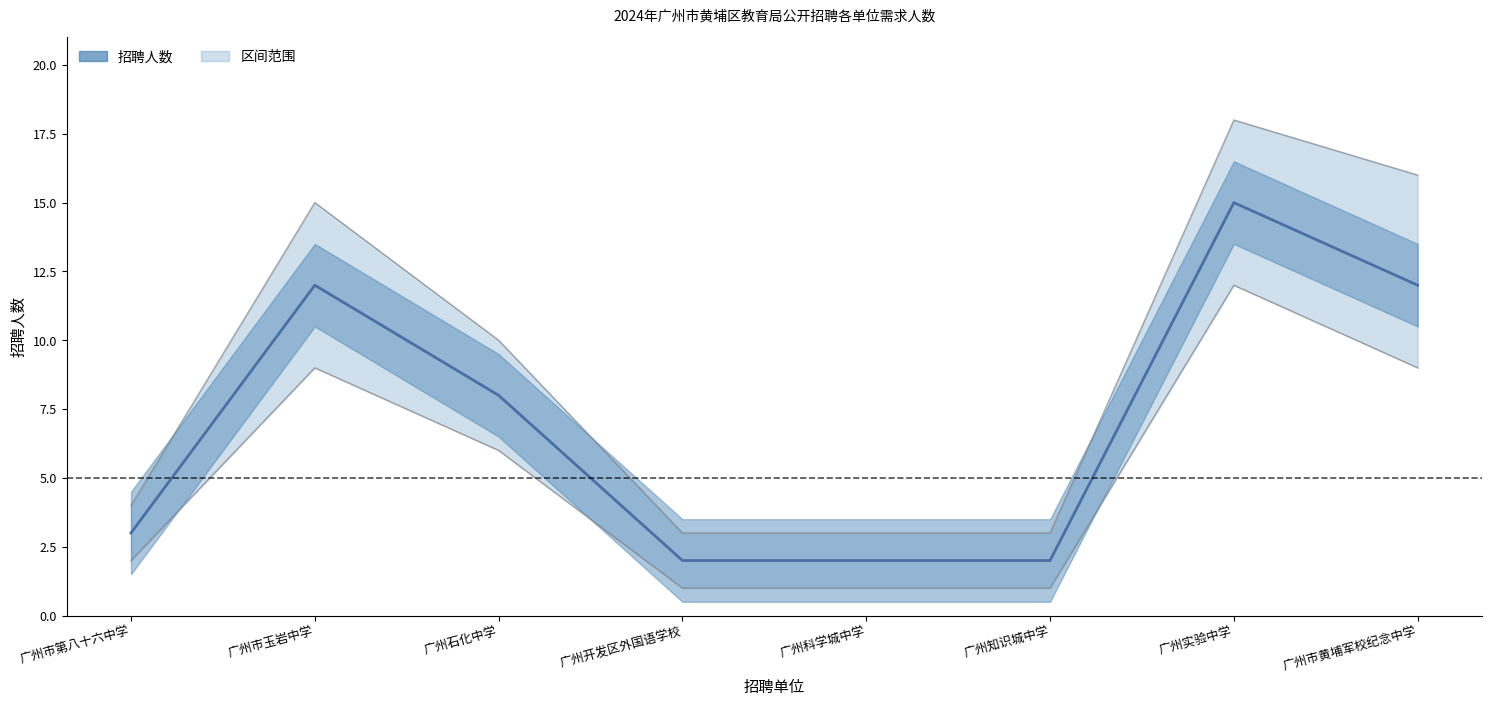

What is the minimum value shown in the chart?

2